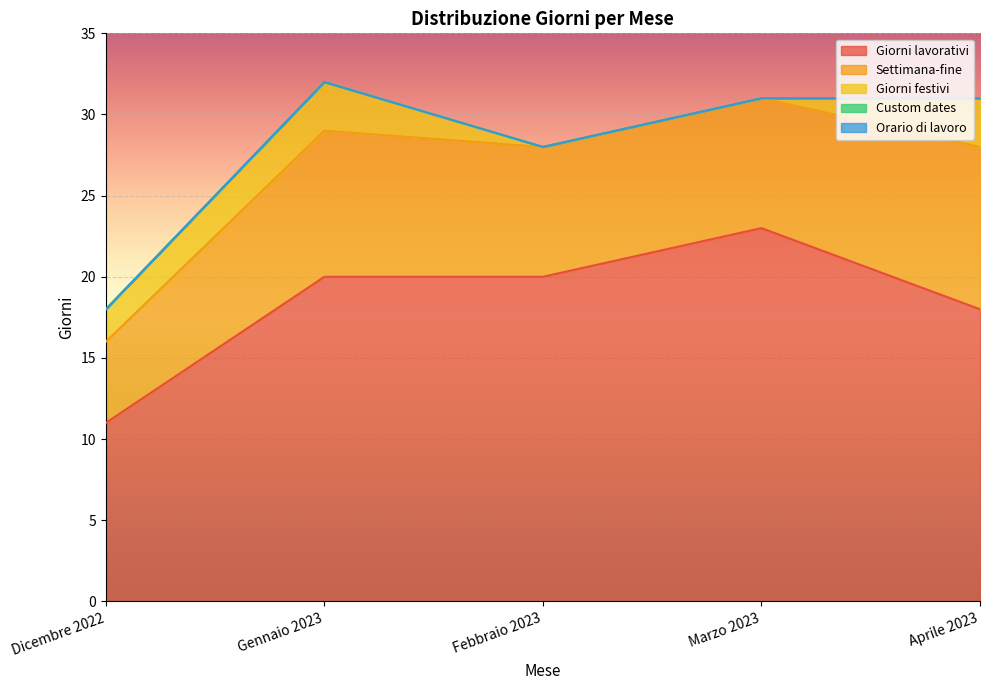

What is the maximum value for Giorni lavorativi?

23